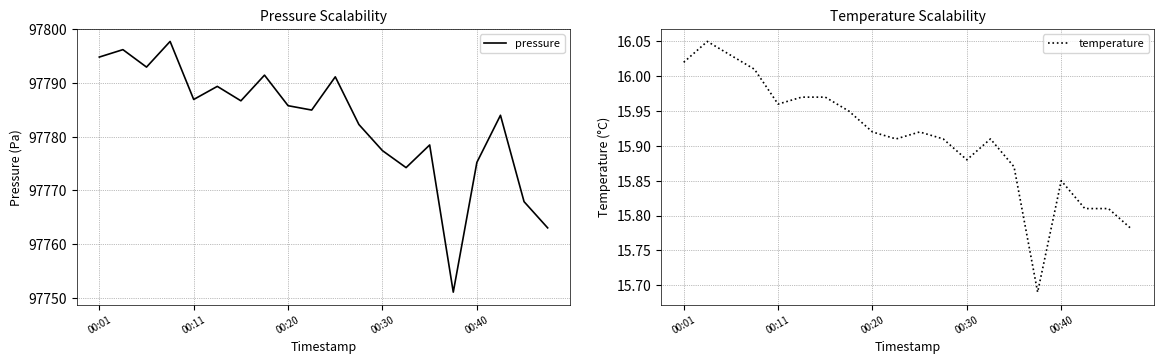

Reading left to right, list all the values displayed in this chart.

pressure: 97794.8	97796.2	97793.0	97797.8	97786.9	97789.4	97786.7	97791.5	97785.8	97785.0	97791.2	97782.3	97777.4	97774.2	97778.5	97751.1	97775.2	97784.0	97767.9	97763.0
temperature: 16.0	16.1	16.0	16.0	16.0	16.0	16.0	15.9	15.9	15.9	15.9	15.9	15.9	15.9	15.9	15.7	15.8	15.8	15.8	15.8